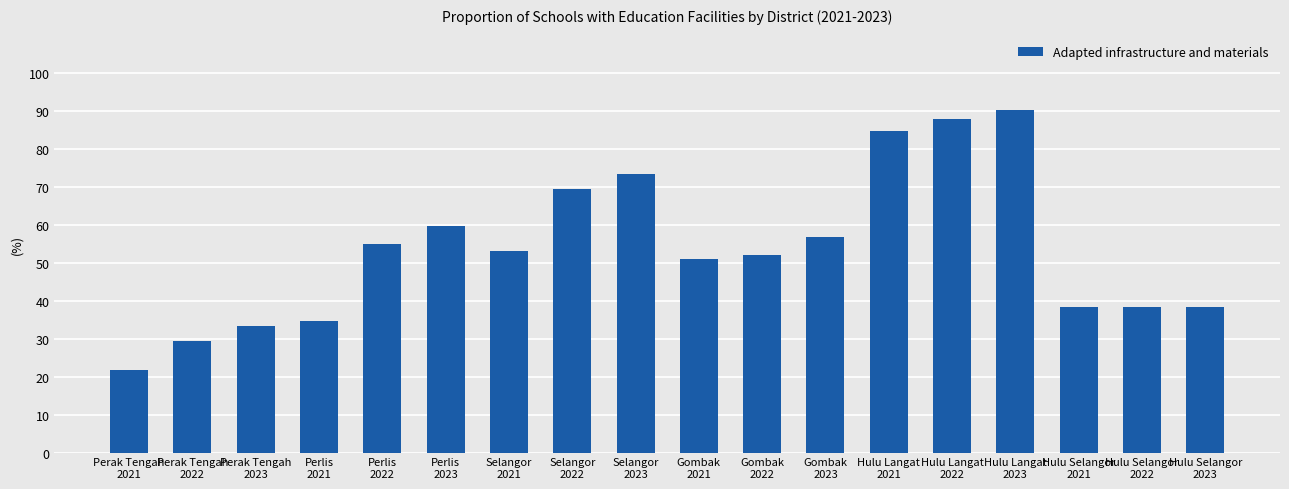

Which category has the highest value across all series?

Hulu Langat
2023